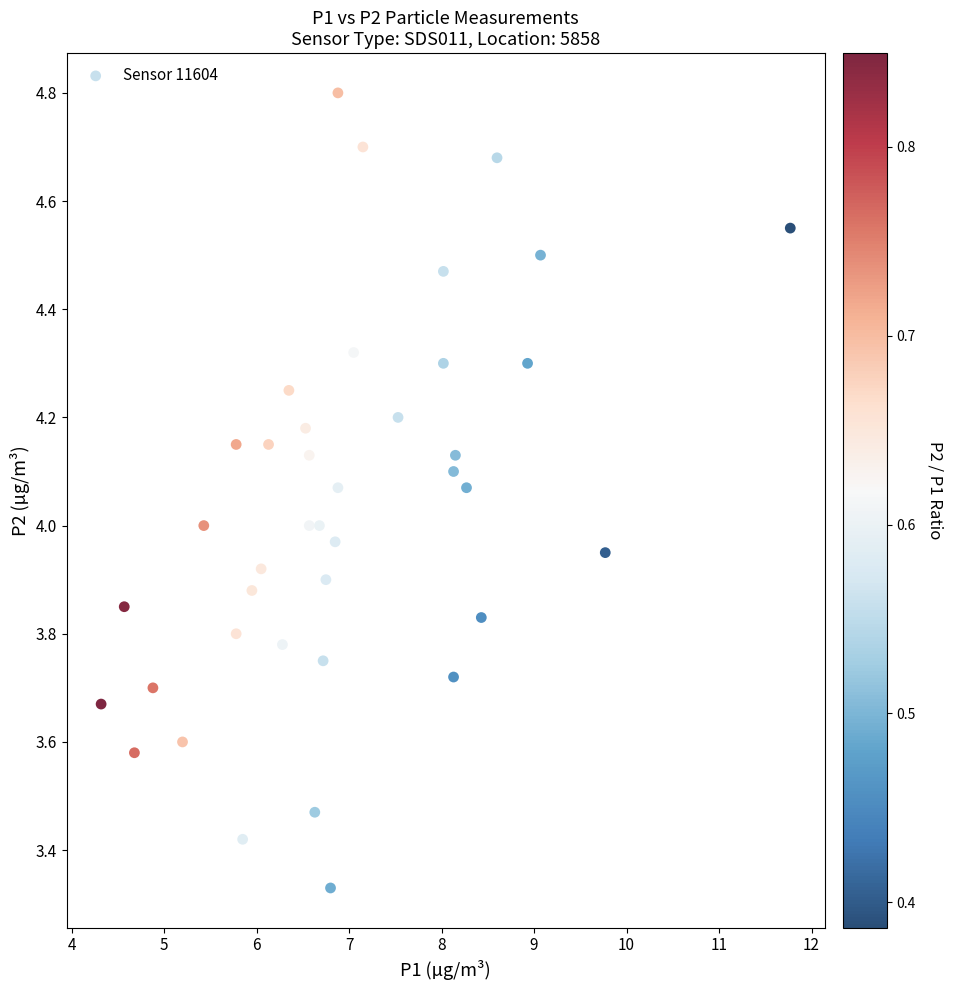

What is the range of X values (max minus min)?

7.4